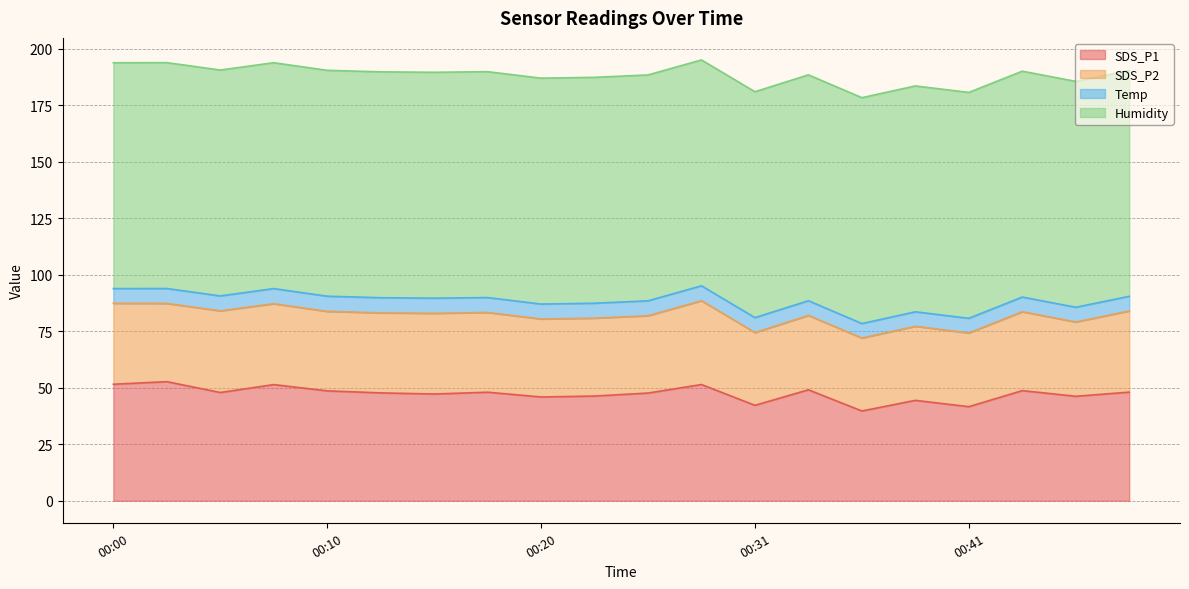

True or false: Temp and SDS_P1 cross at least once.

False